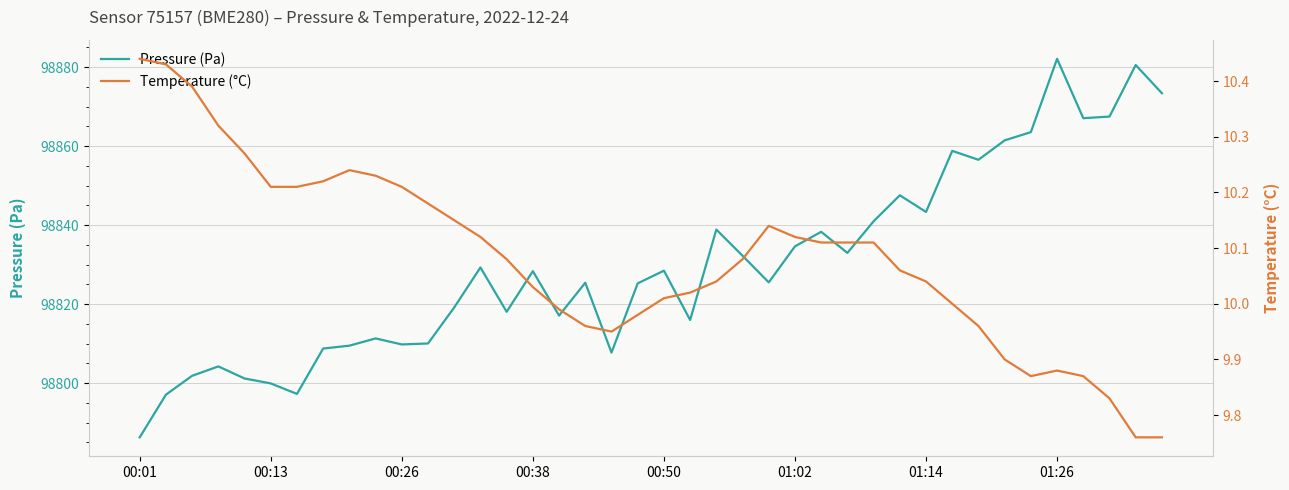

True or false: Pressure (Pa) has a value of 145609.4 at 38.

False